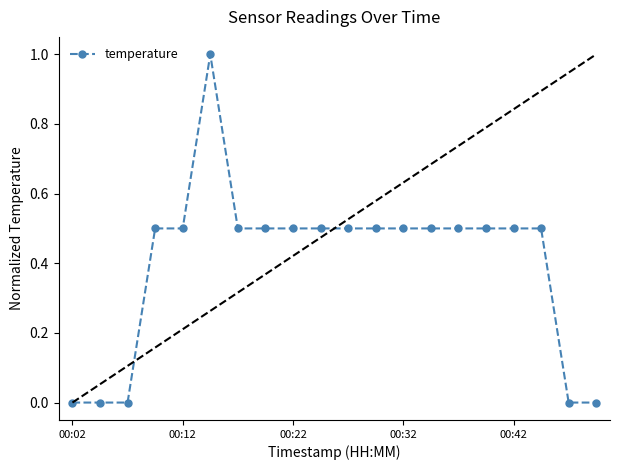

What is the greatest value displayed?

1.0